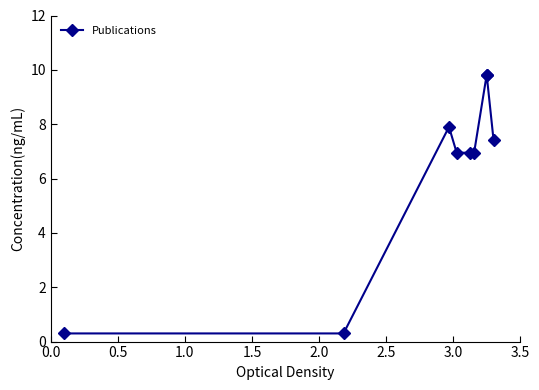

True or false: there are more than 0 points higher than both neighbors.

True